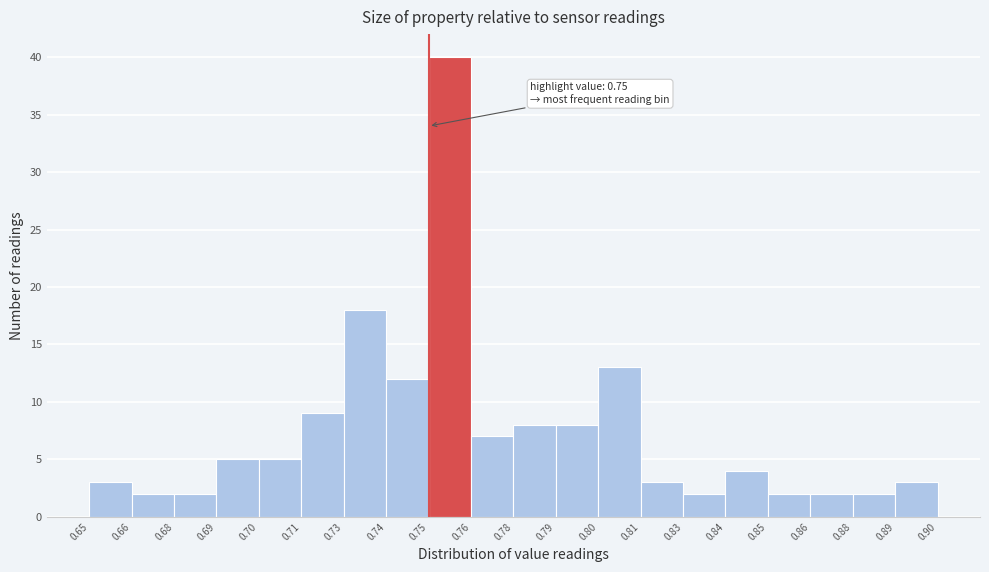

Reading left to right, what are all the values shown in this chart?

3	2	2	5	5	9	18	12	40	7	8	8	13	3	2	4	2	2	2	3